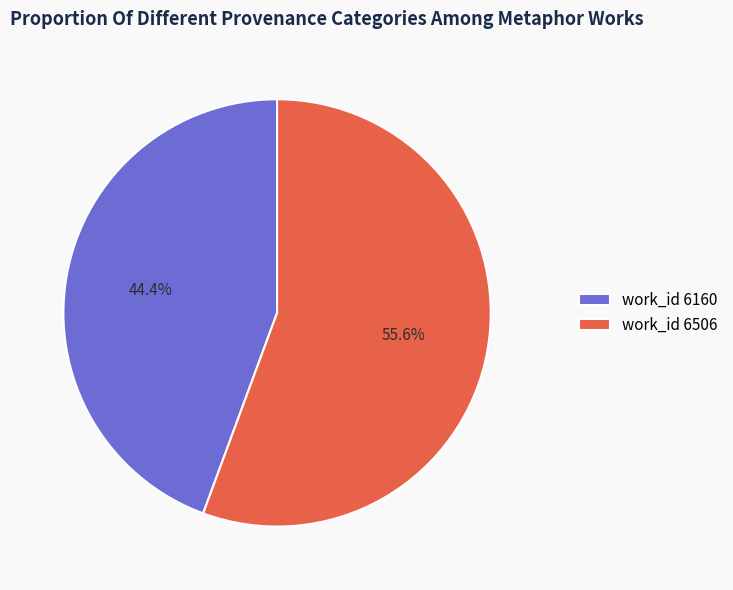

What percentage do work_id 6160 and work_id 6506 together represent?

100.0%